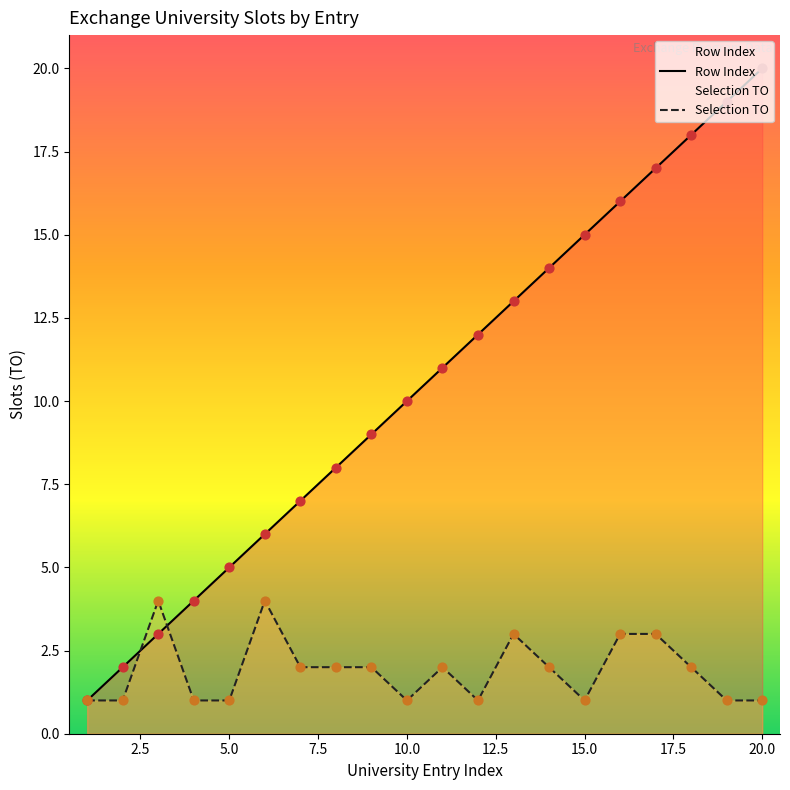

Which series reaches the minimum Y coordinate?

Row Index